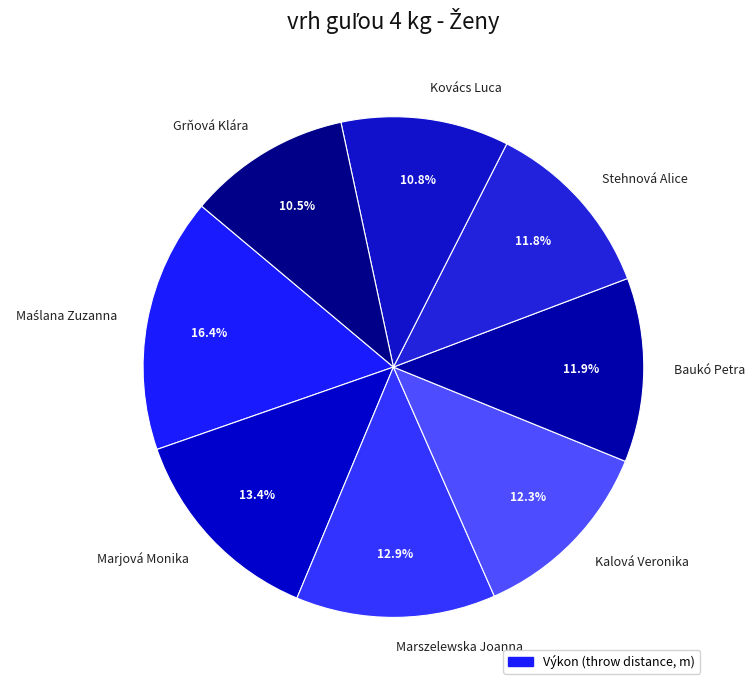

Does Marjová Monika represent more than half of the total?

No